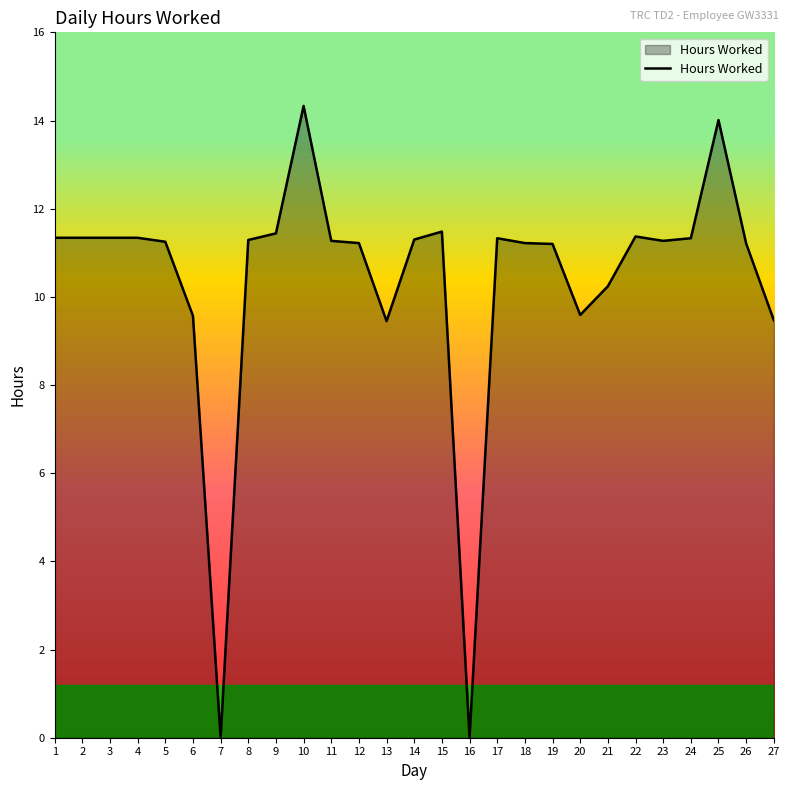

What is the sum of all values?

280.2